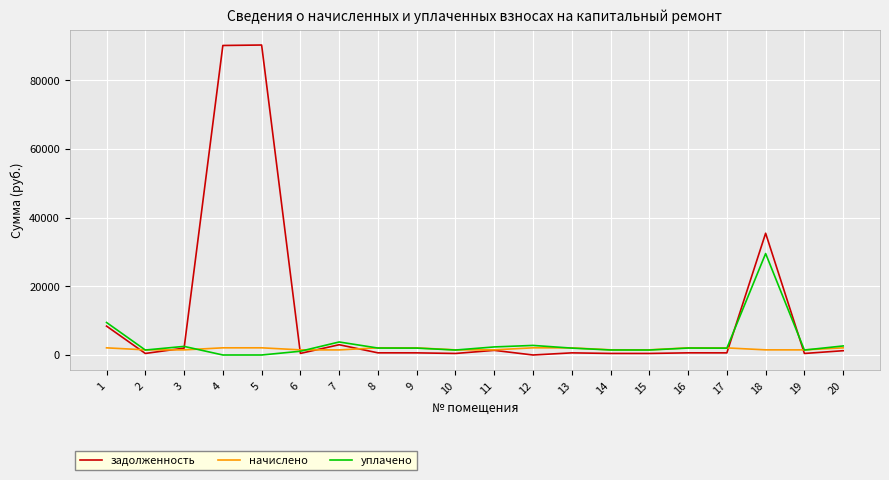

The задолженность series shows 24109.7 at 5. True or false?

False